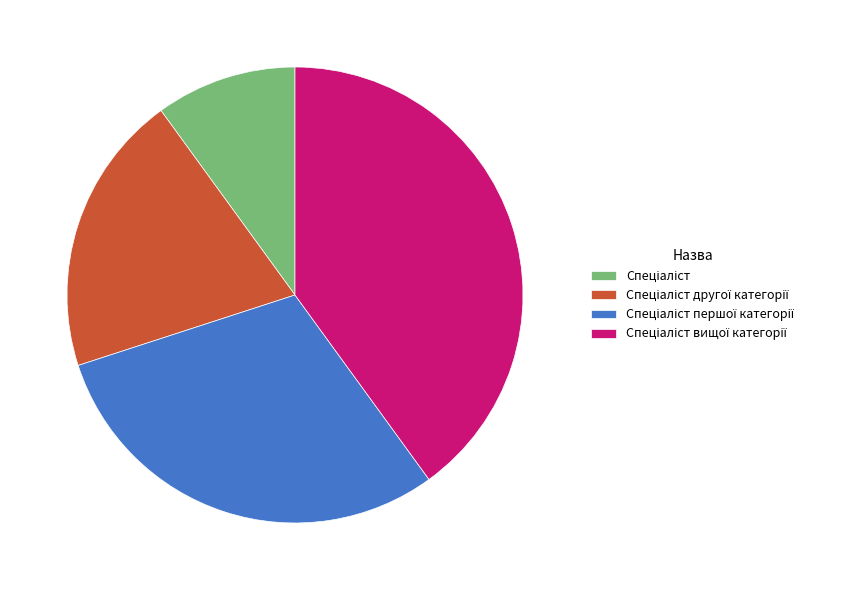

Count the number of slices in the pie.

4